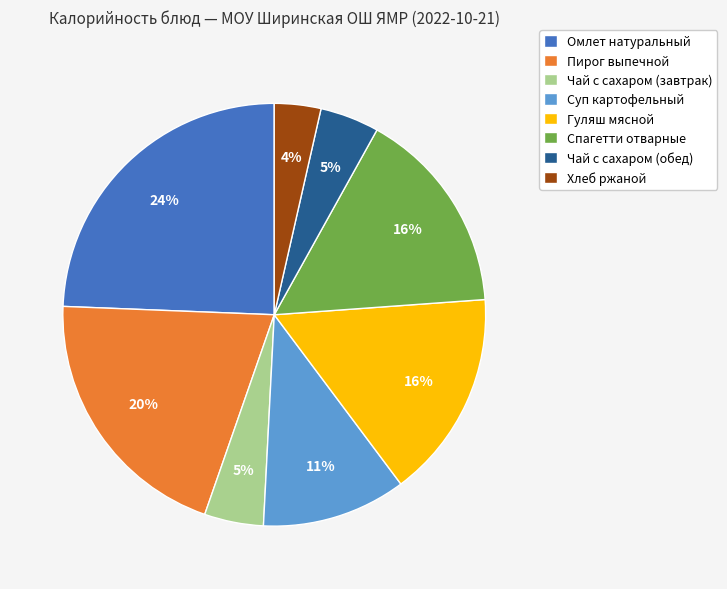

Is the sum of Спагетти отварные and Гуляш мясной greater than half?

No